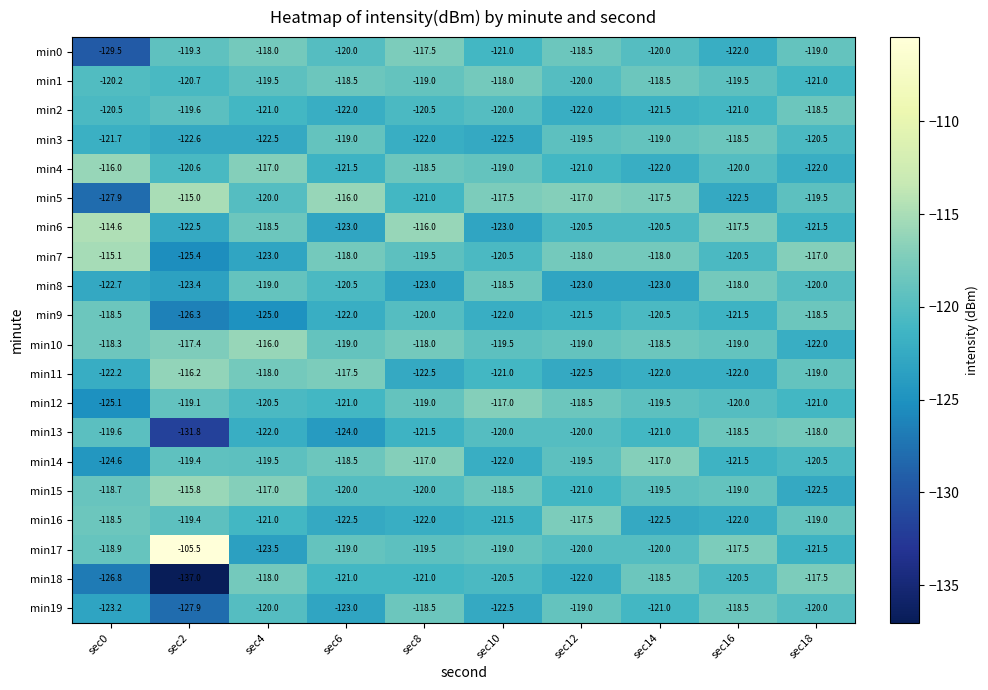

Which series has the largest total across all categories?

min17